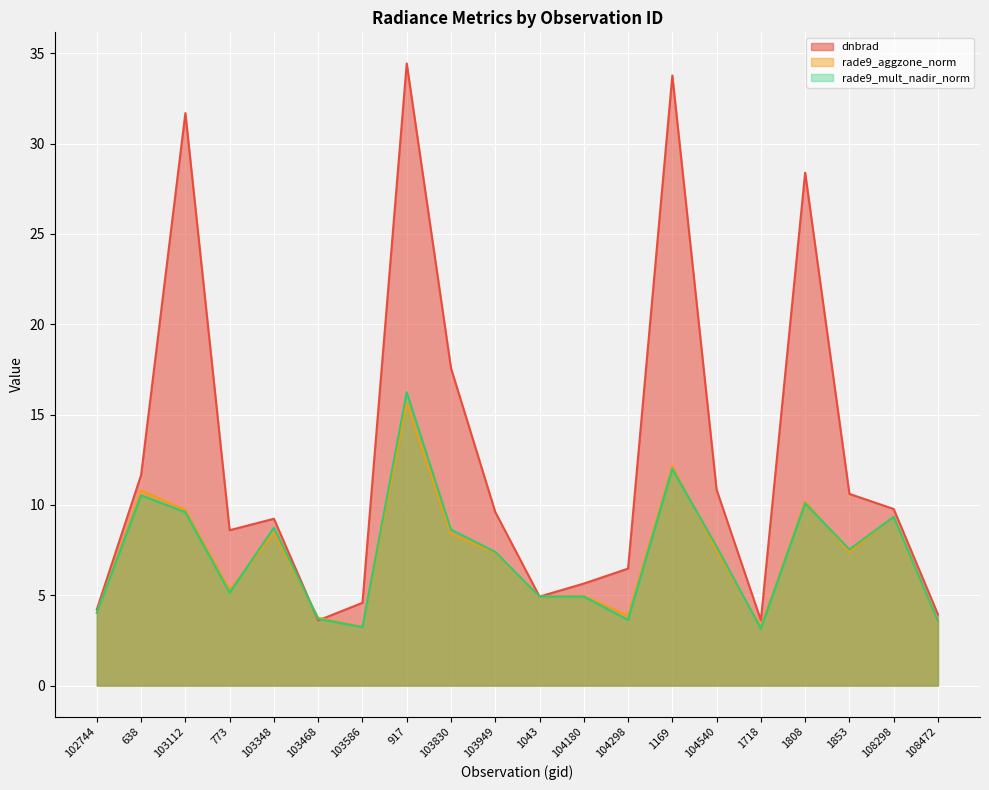

Reading right to left, extract all data points from this chart.

dnbrad: 3.9	9.8	10.6	28.4	3.6	10.8	33.8	6.5	5.6	4.9	9.6	17.6	34.4	4.6	3.6	9.2	8.6	31.7	11.7	4.2
rade9_aggzone_norm: 3.5	9.3	7.4	10.2	3.2	7.5	12.1	3.9	5.0	4.9	7.3	8.4	15.6	3.3	3.8	8.5	5.3	9.7	10.8	4.0
rade9_mult_nadir_norm: 3.6	9.3	7.5	10.1	3.1	7.7	12.0	3.6	4.9	4.9	7.4	8.6	16.2	3.2	3.7	8.7	5.1	9.6	10.5	4.0